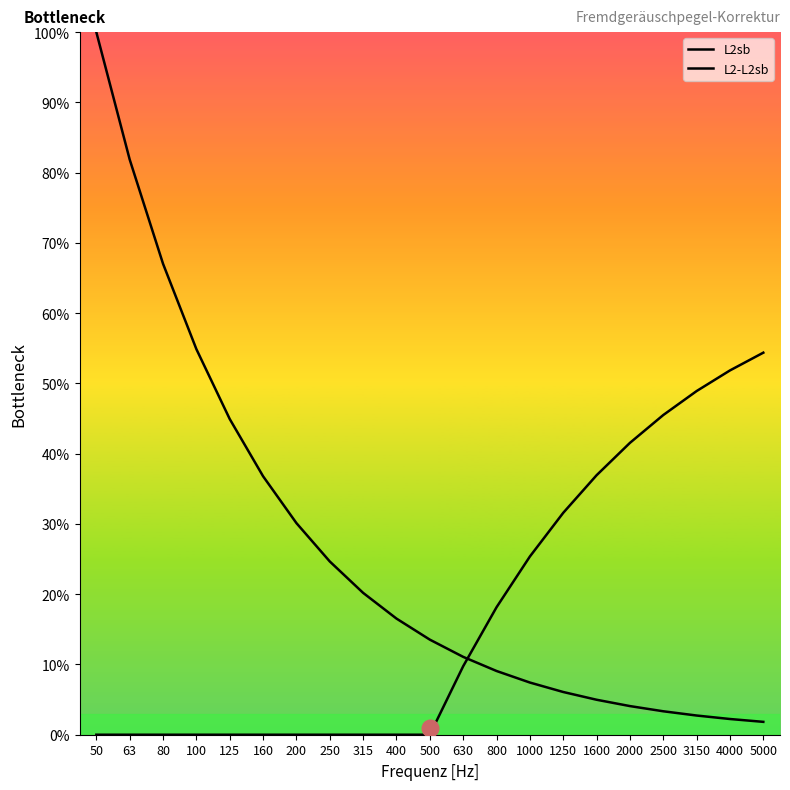

What is the difference between the maximum and second lowest values in the L2sb series?

97.8